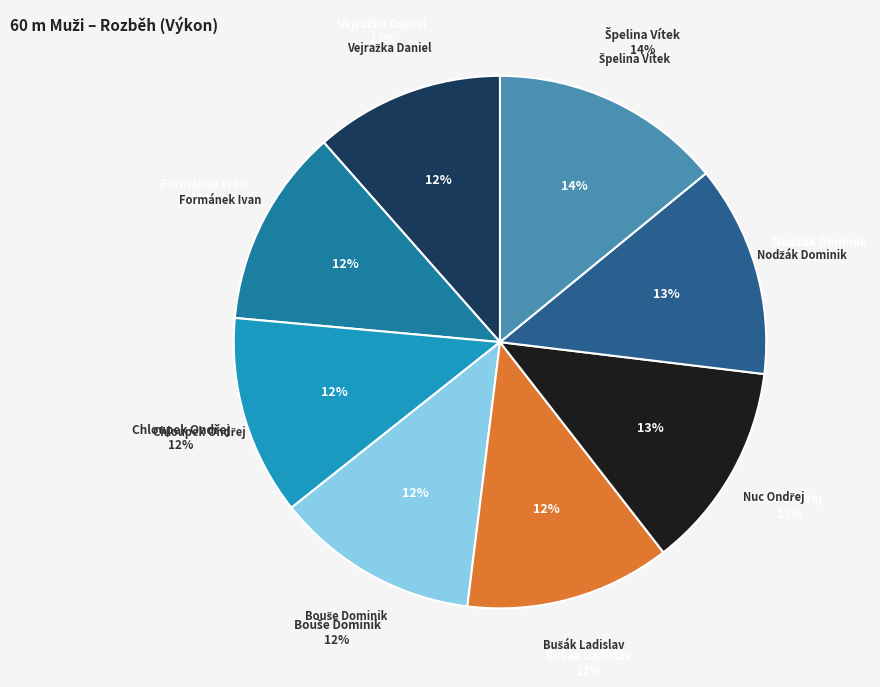

To the nearest percent, what is the combined percentage of Špelina Vítek and Chloupek Ondřej?

26%